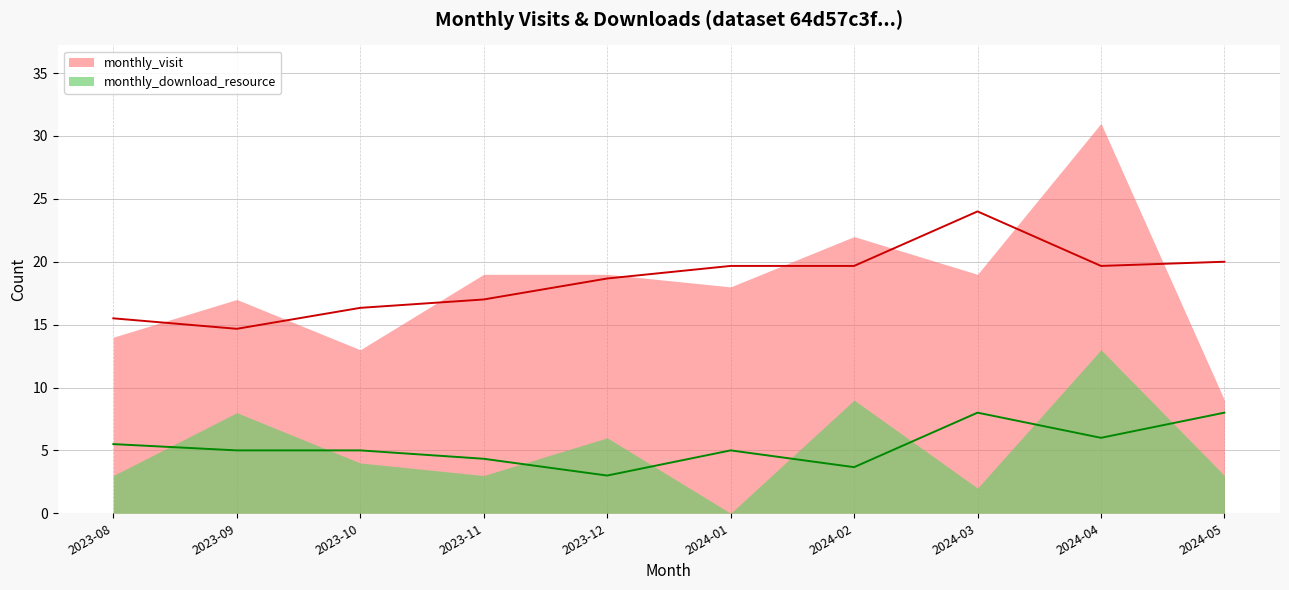

What is the approximate value of monthly_visit at 2023-11, to the nearest 5?

20